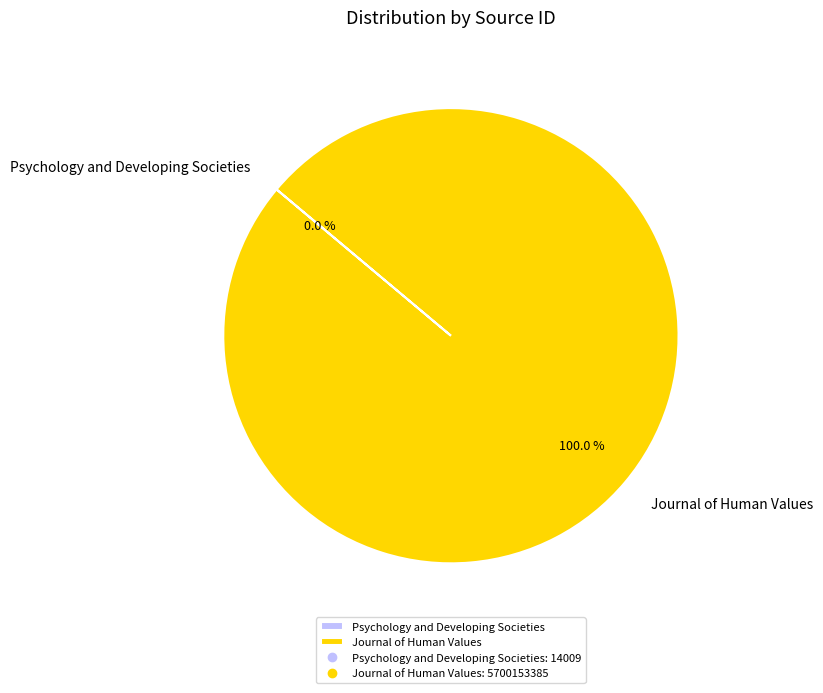

Which slice is the largest?

Journal of Human Values